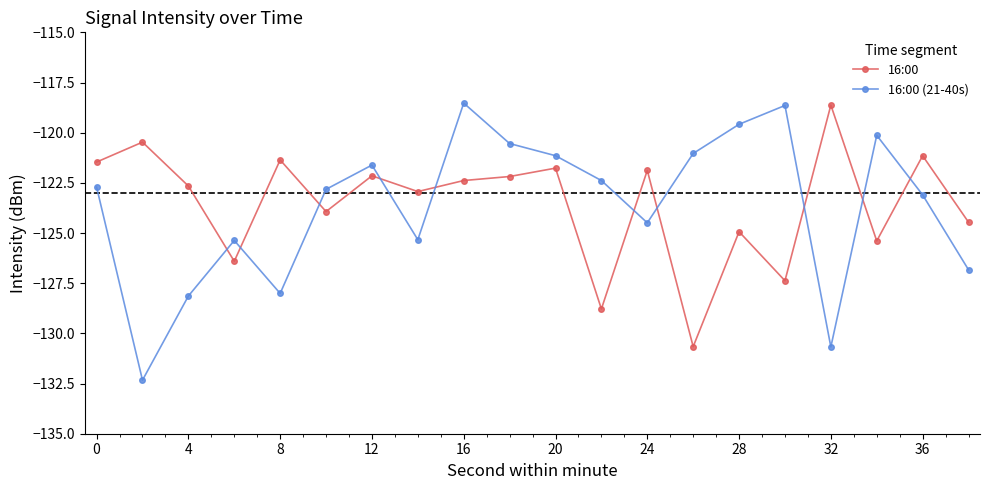

What is the highest value of the 16:00 (21-40s) series?

-118.5